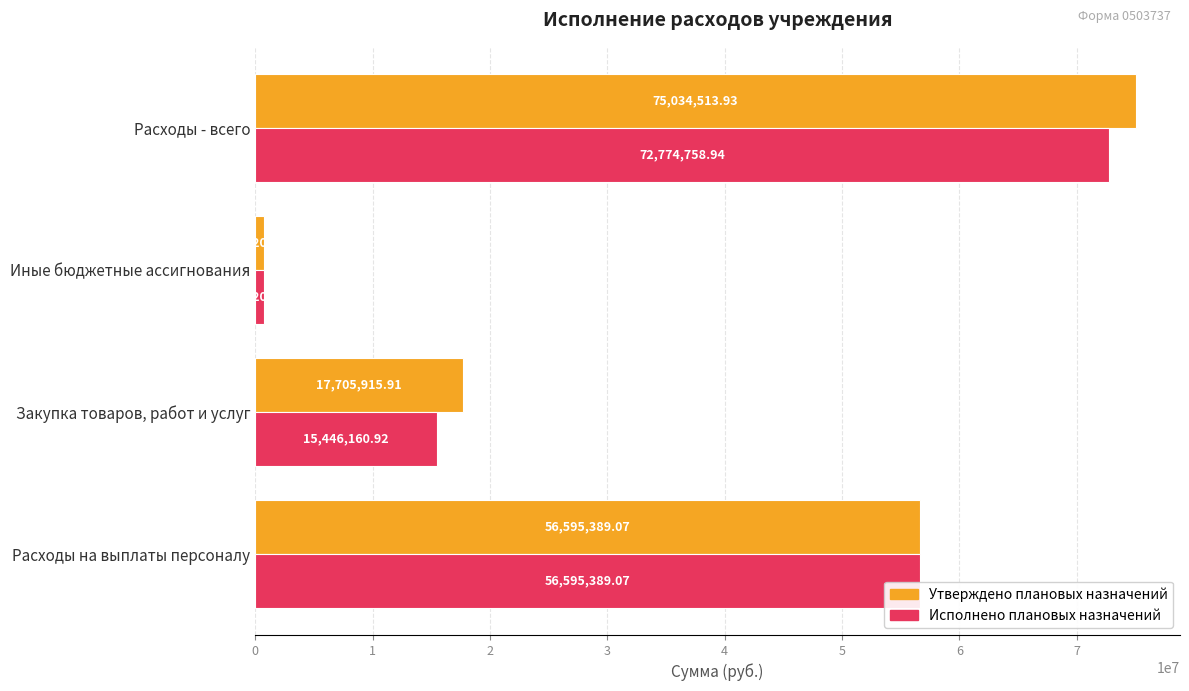

List the series in order of their peak value, lowest first.

Исполнено плановых назначений, Утверждено плановых назначений